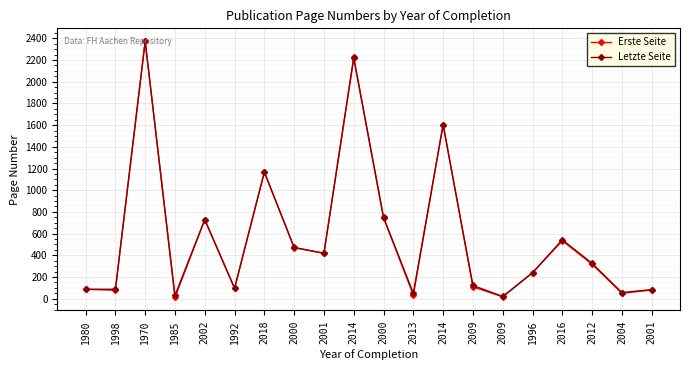

True or false: Erste Seite and Letzte Seite intersect in this chart.

False